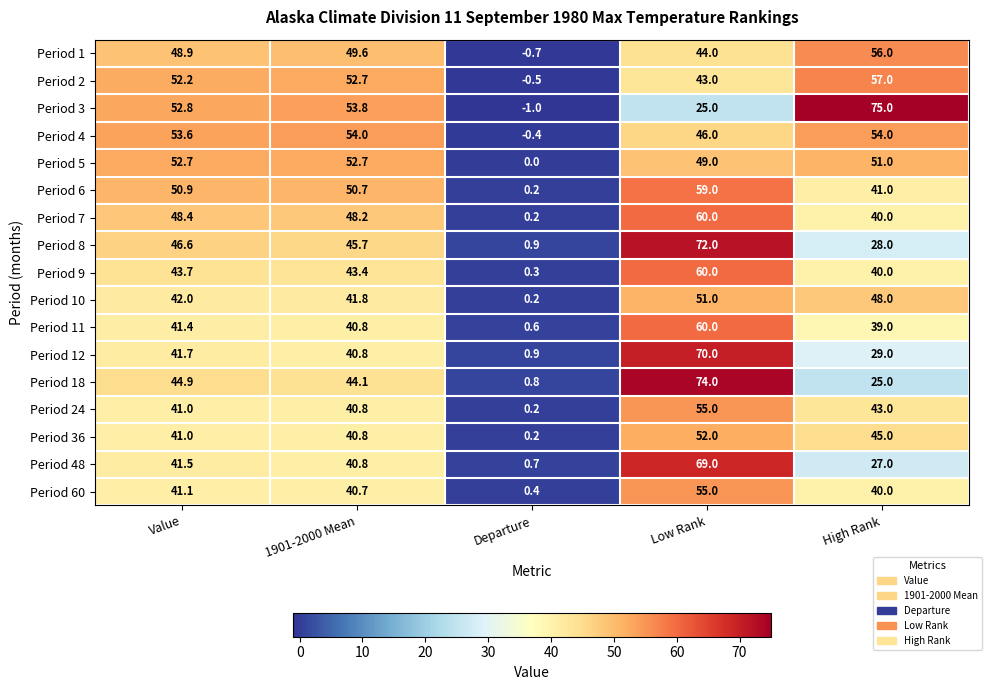

At which category does the chart reach its peak across all series?

High Rank